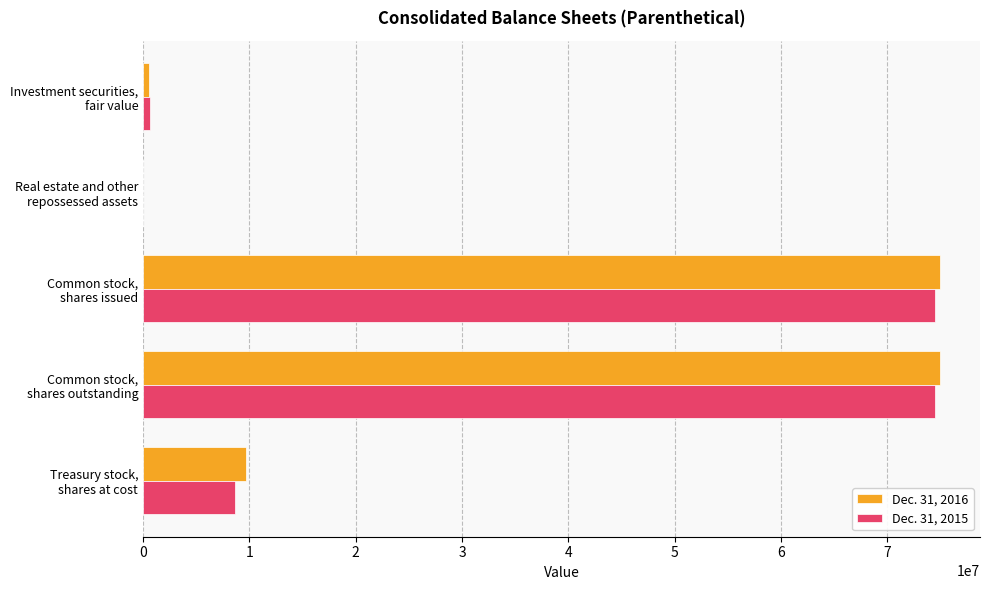

What is the greatest value displayed?

74993407